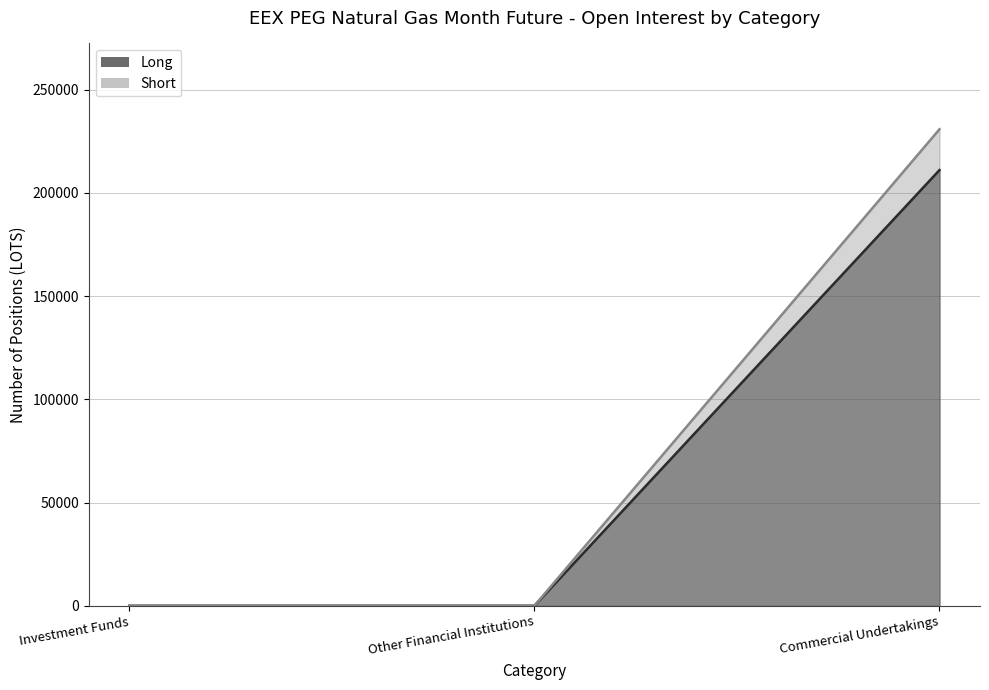

Is it true that Long equals 121905 at Other Financial Institutions?

False